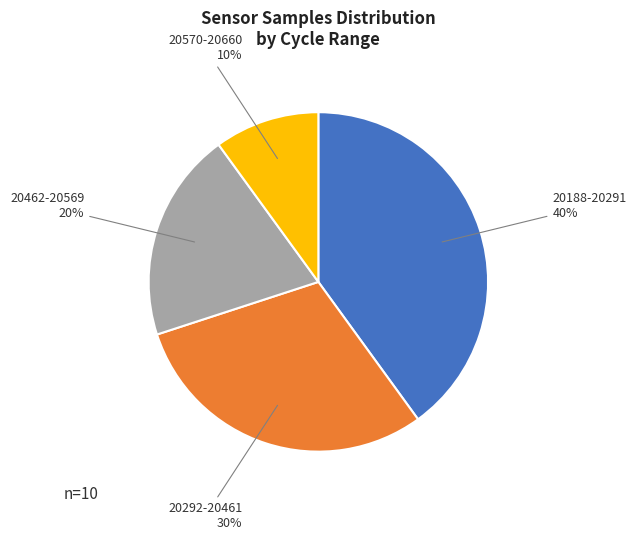

Combined, do 20570-20660 and 20462-20569 account for over 50%?

No